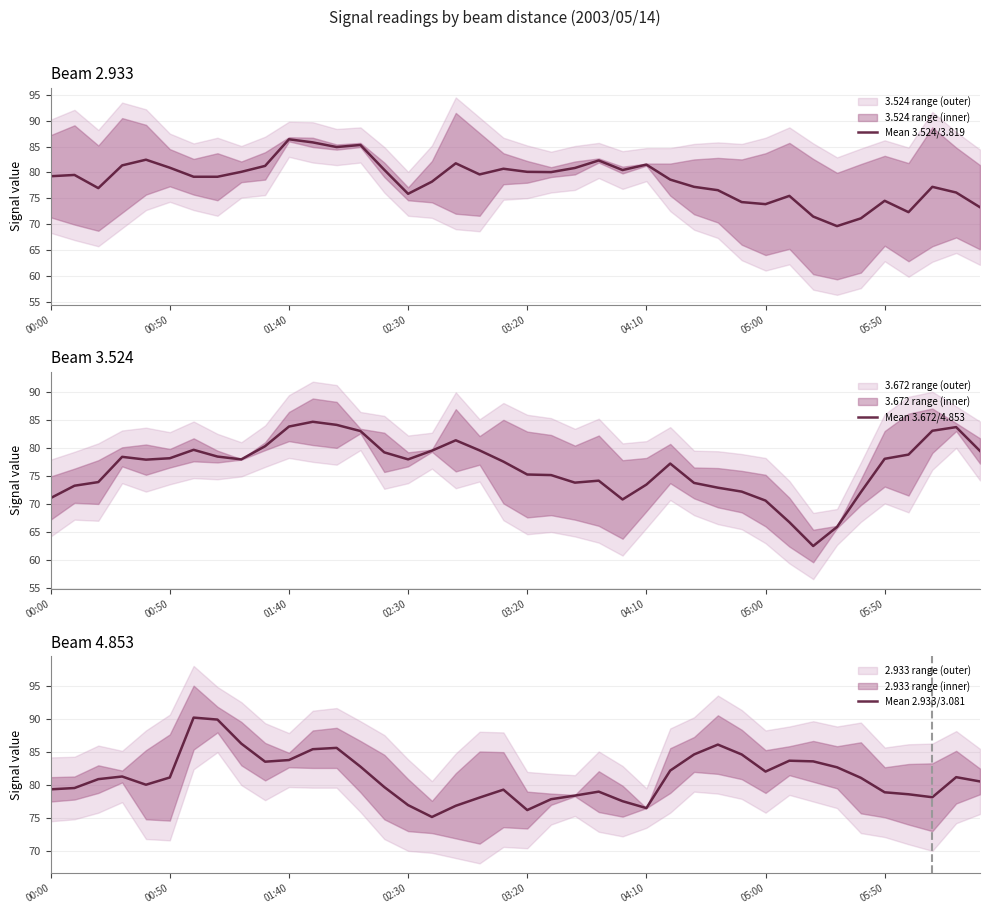

What is the highest value of the Mean 3.524/3.819 series?

86.4